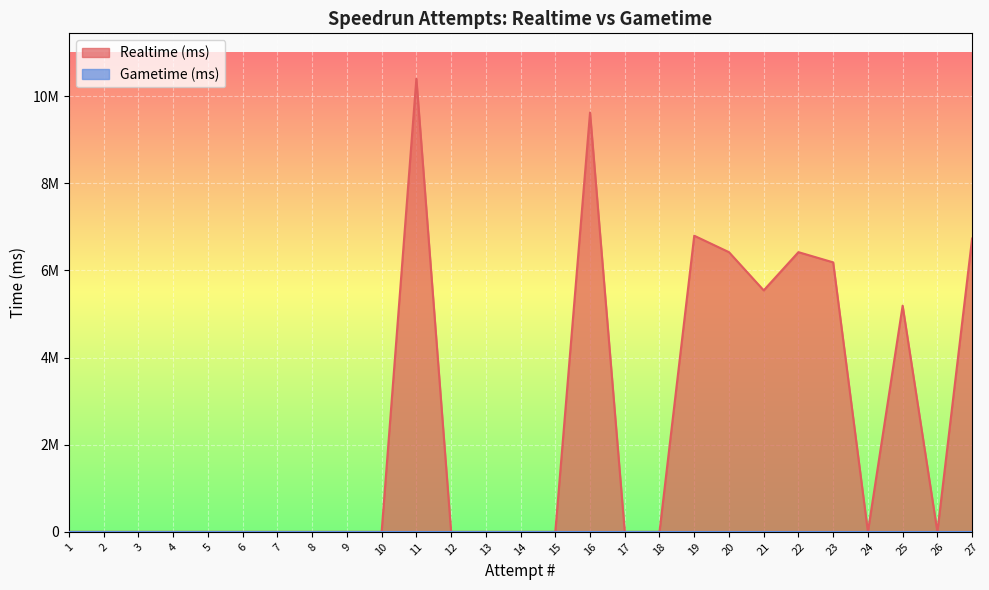

True or false: the data shows 7716016 at 21.

False